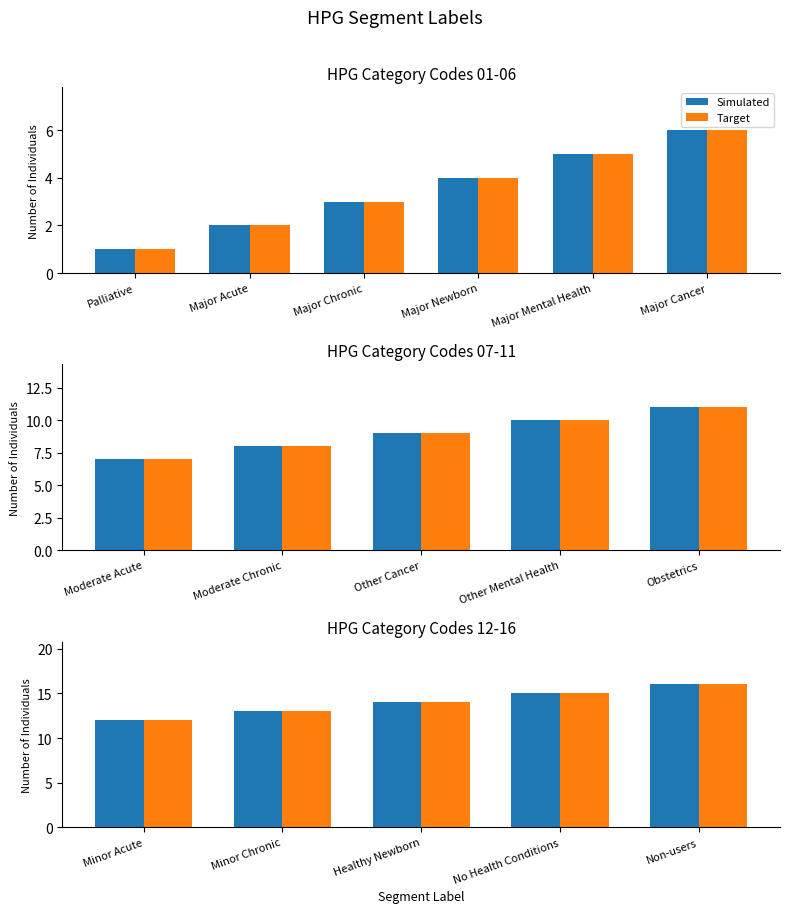

Are the bars horizontal?

No